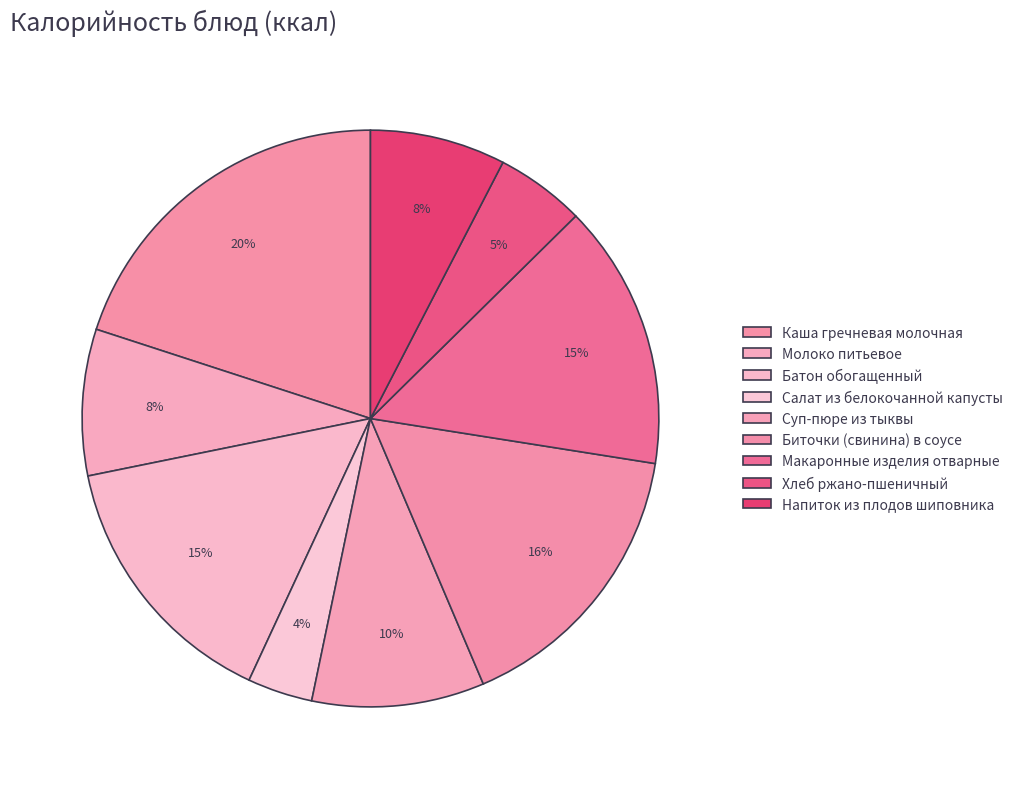

How many slices are in this pie chart?

9